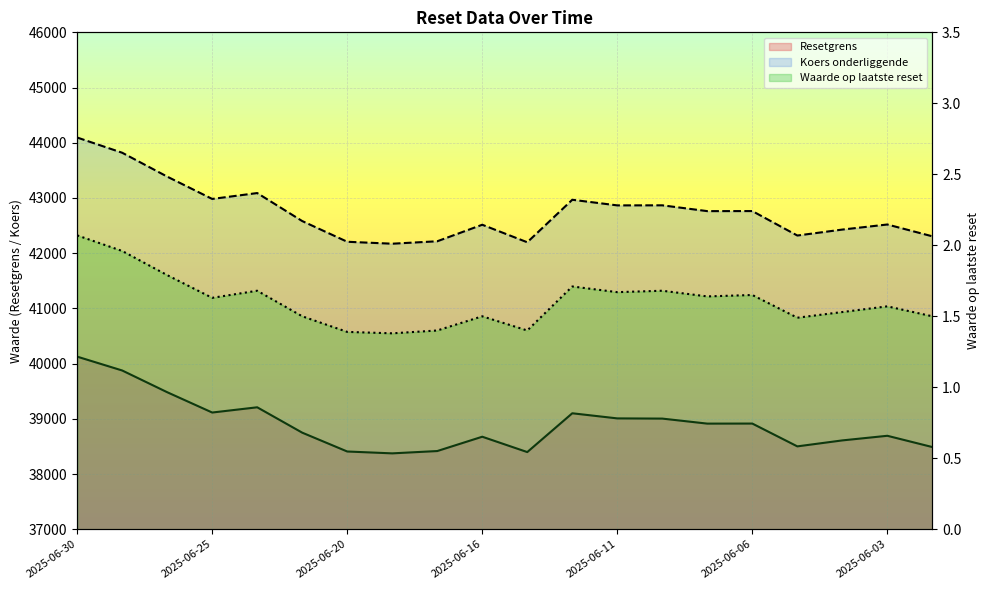

Between 2025-06-26 and 2025-06-06, which series saw the biggest shift?

Koers onderliggende